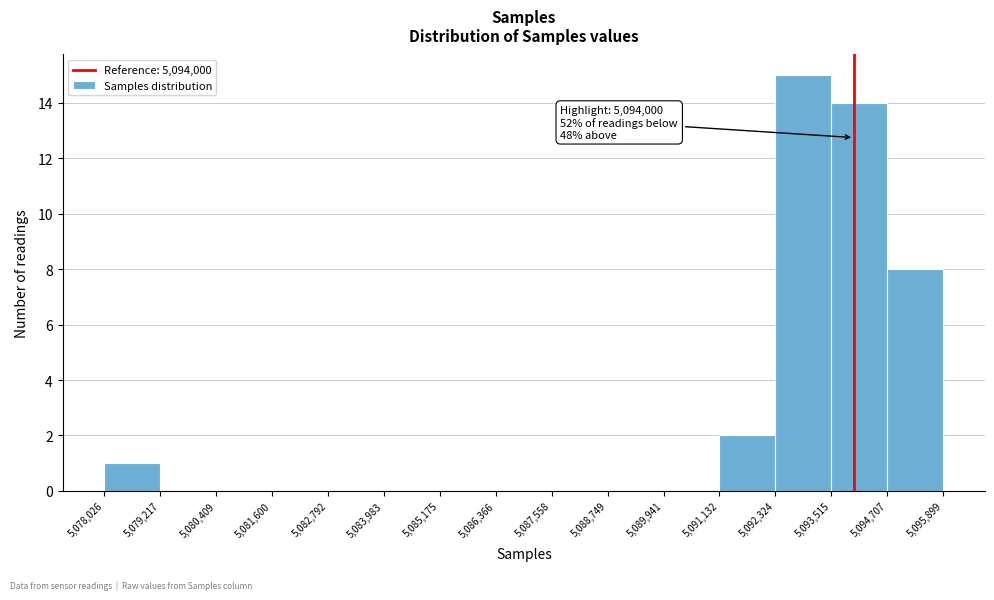

Over which range of the x-axis is the bar tallest?

5,092,324 to 5,093,515